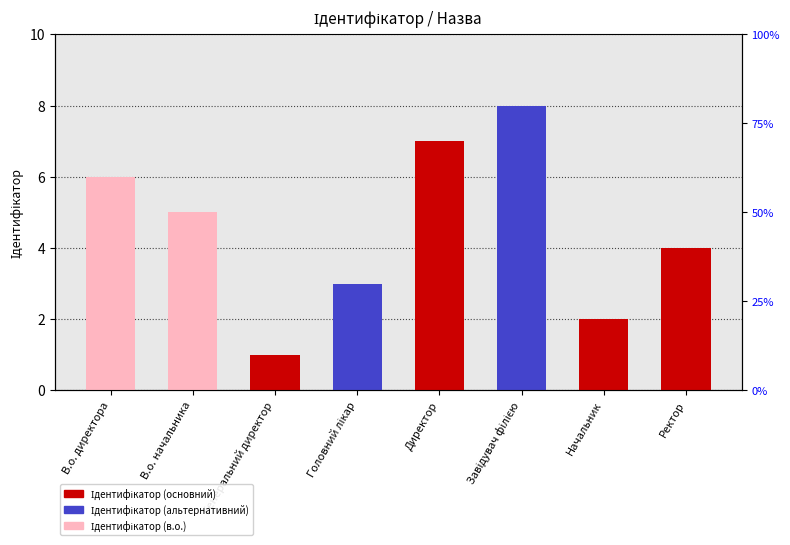

Approximately how many times larger is the value at Директор compared to Генеральний директор?

7.0